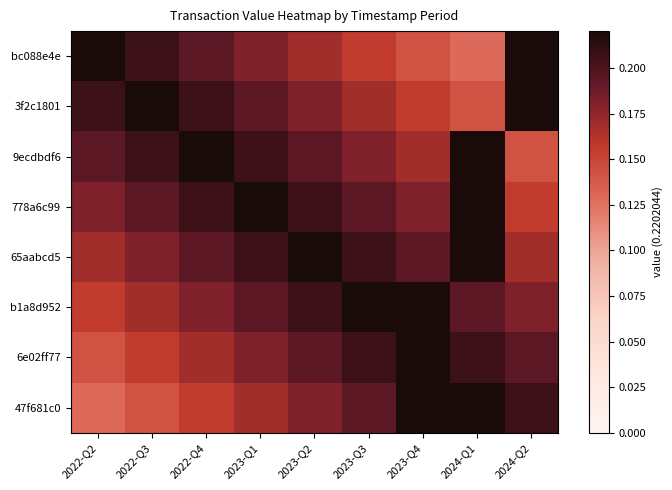

At how many categories does at least one series exceed 0?

9